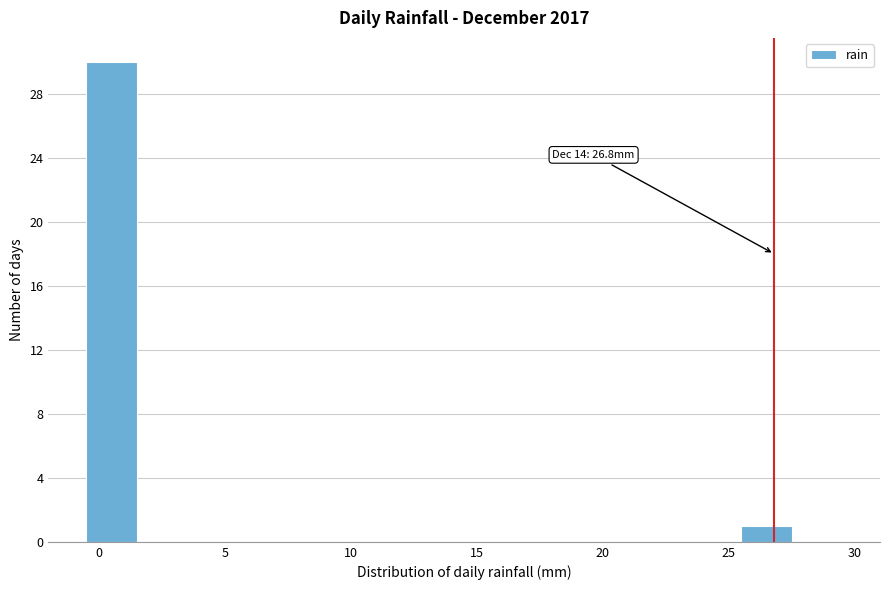

Over which range of the x-axis is the bar tallest?

-0.5 to 1.5